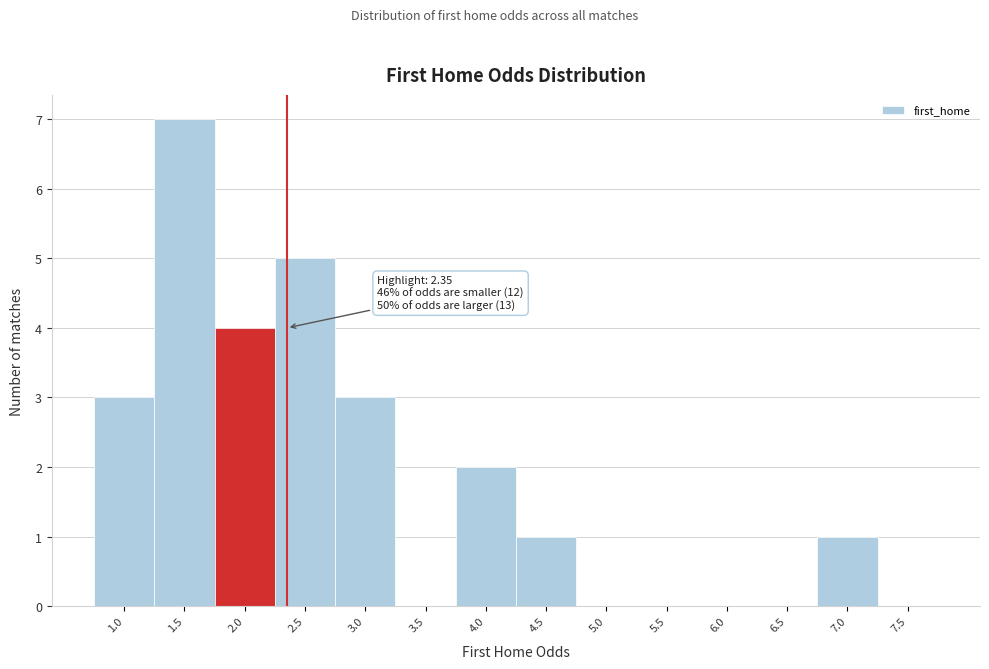

Reading left to right, transcribe all the data shown in this chart.

1.0=3	1.5=7	2.0=4	2.5=5	3.0=3	3.5=0	4.0=2	4.5=1	5.0=0	5.5=0	6.0=0	6.5=0	7.0=1	7.5=0